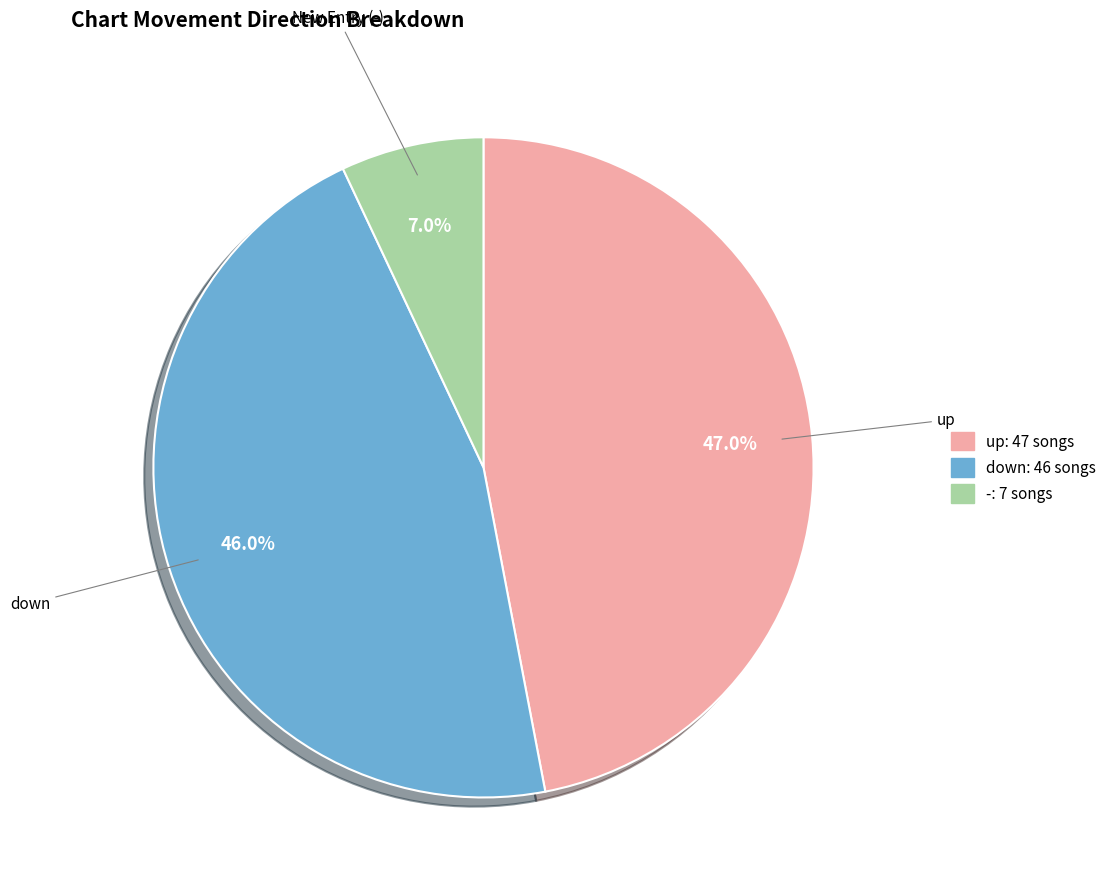

Is there a majority slice in this chart?

No